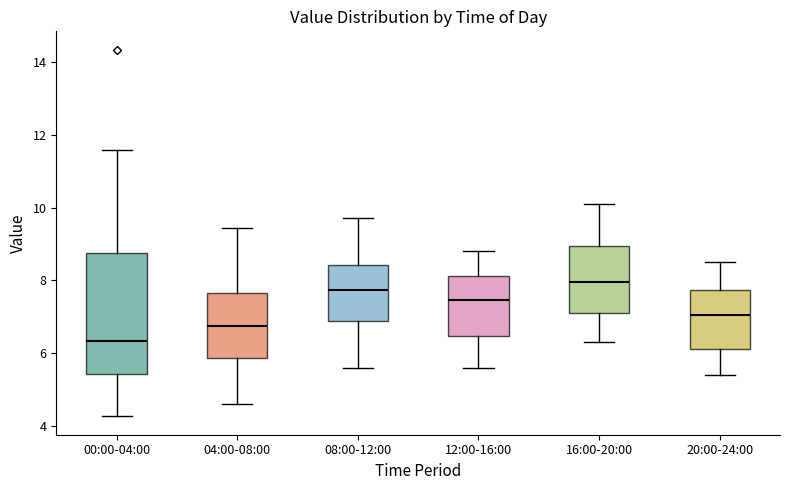

Which box has the lowest median line?

00:00-04:00